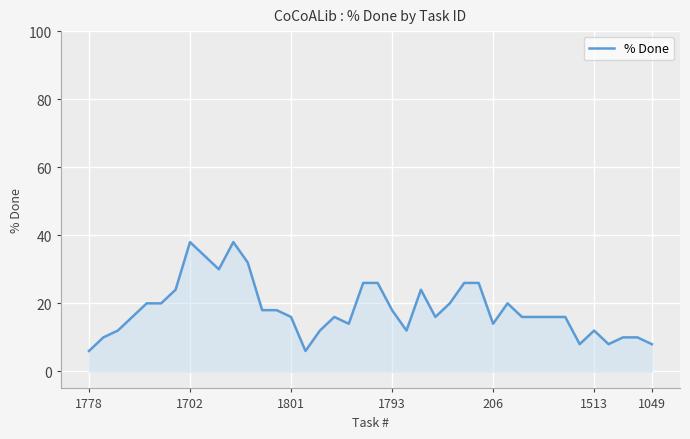

Reading left to right, what are all the values shown in this chart?

6	10	12	16	20	20	24	38	34	30	38	32	18	18	16	6	12	16	14	26	26	18	12	24	16	20	26	26	14	20	16	16	16	16	8	12	8	10	10	8